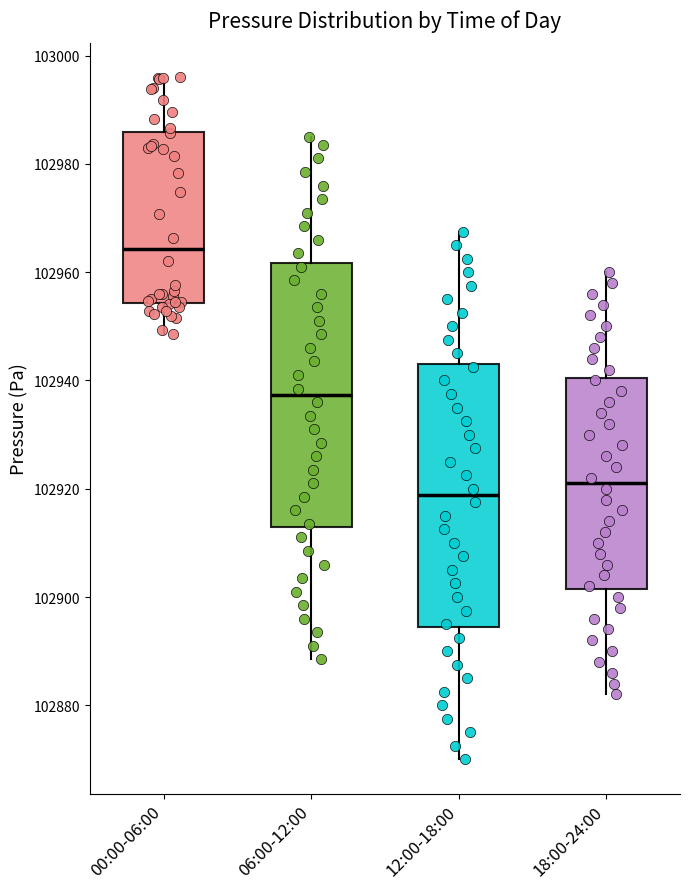

Reading left to right, transcribe this box plot: for each box, give where its median line is, the range the box spans, and where its two whiskers end, as read against the y-axis. The values are not printed on the chart, so give them approximately, as read against the axis.

00:00-06:00: median 102964, box 102954 to 102986, whiskers 102948 to 102996
06:00-12:00: median 102938, box 102912 to 102962, whiskers 102888 to 102986
12:00-18:00: median 102918, box 102894 to 102944, whiskers 102870 to 102968
18:00-24:00: median 102922, box 102902 to 102940, whiskers 102882 to 102960